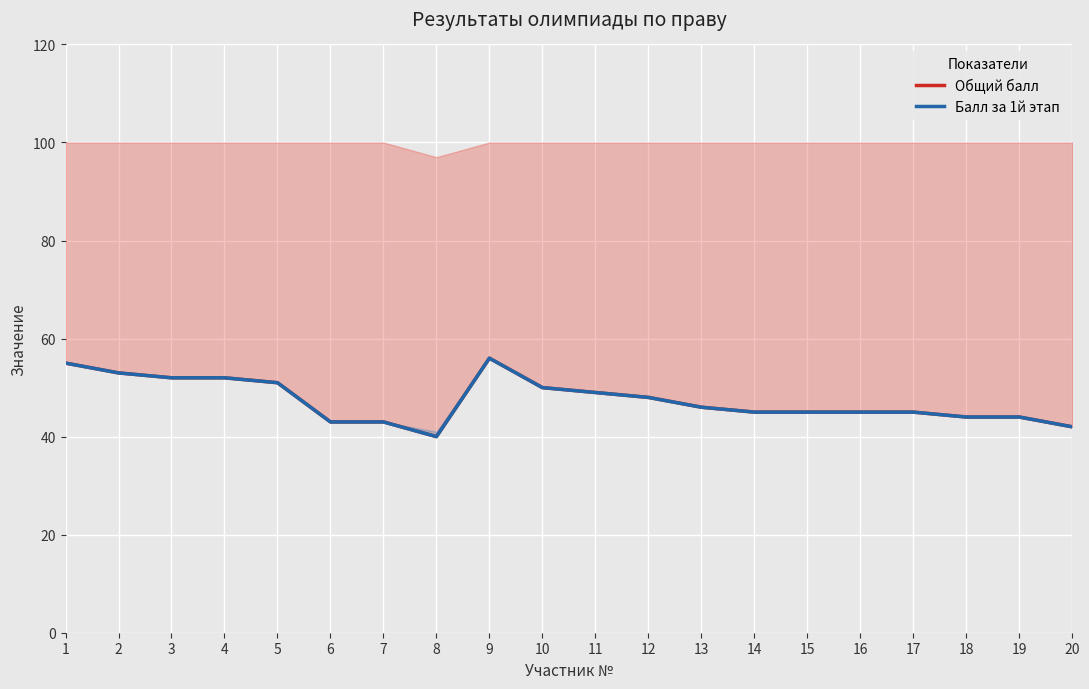

What is the greatest value displayed?

56